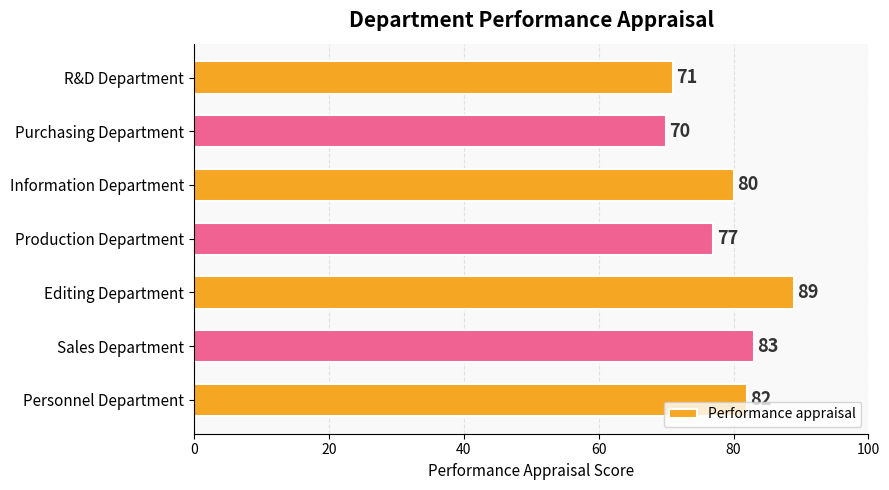

Is it true that the value at Sales Department is 137?

False